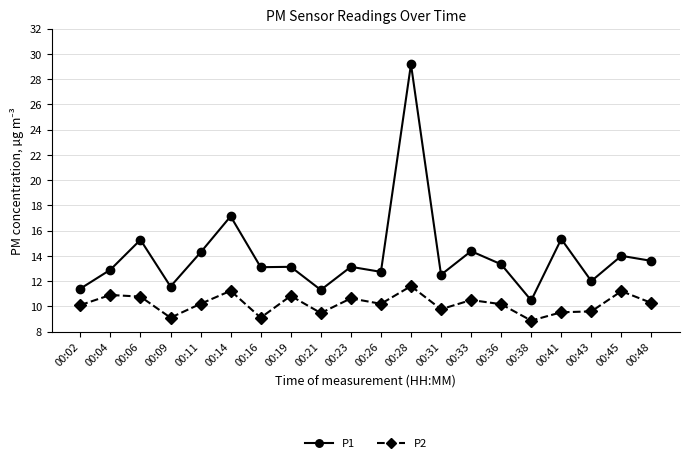

At which label does P1 reach its peak?

00:28